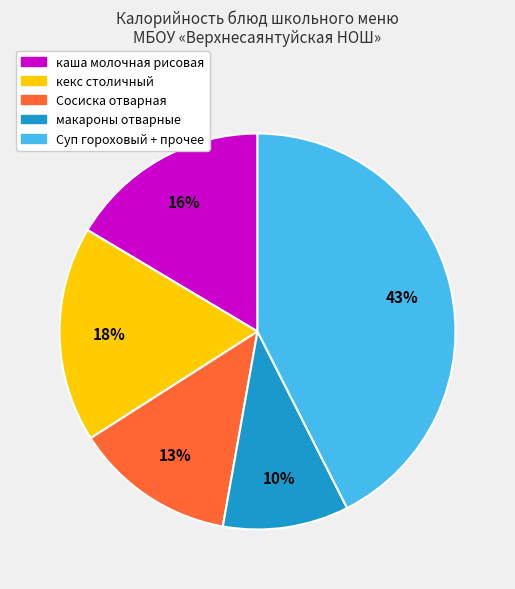

To the nearest percent, what is the average slice percentage?

20%